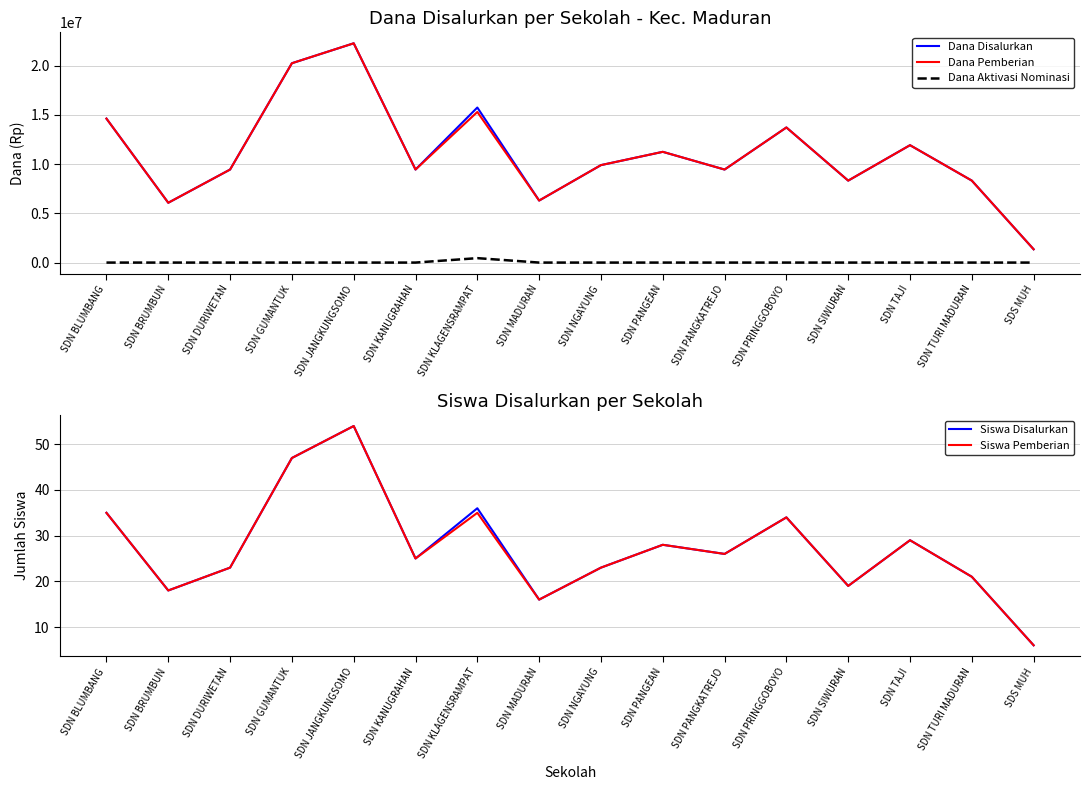

What position from the left is SDN BLUMBANG?

1